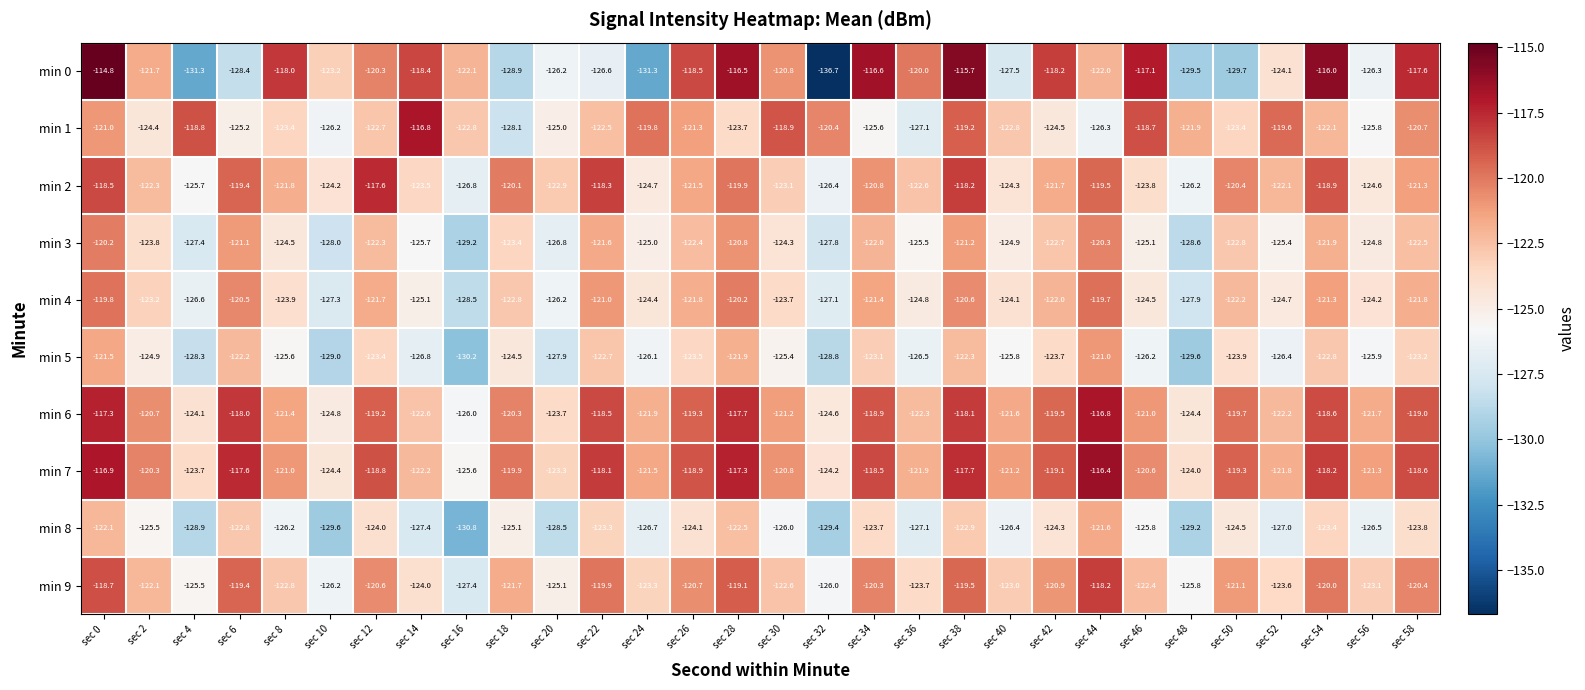

At which label does min 7 reach its peak?

sec 44